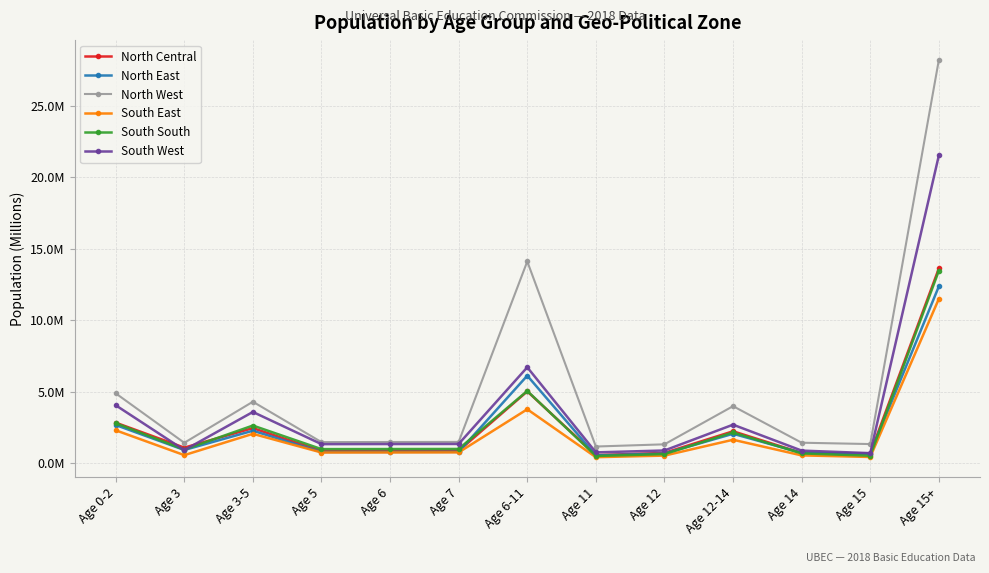

What is the spread (max minus min) of values at Age 6-11?

10331622.9